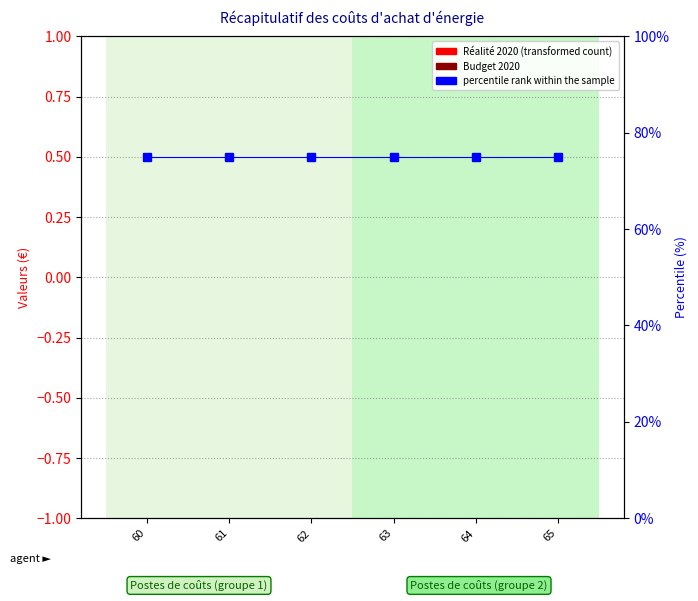

How many groups of bars are there?

6